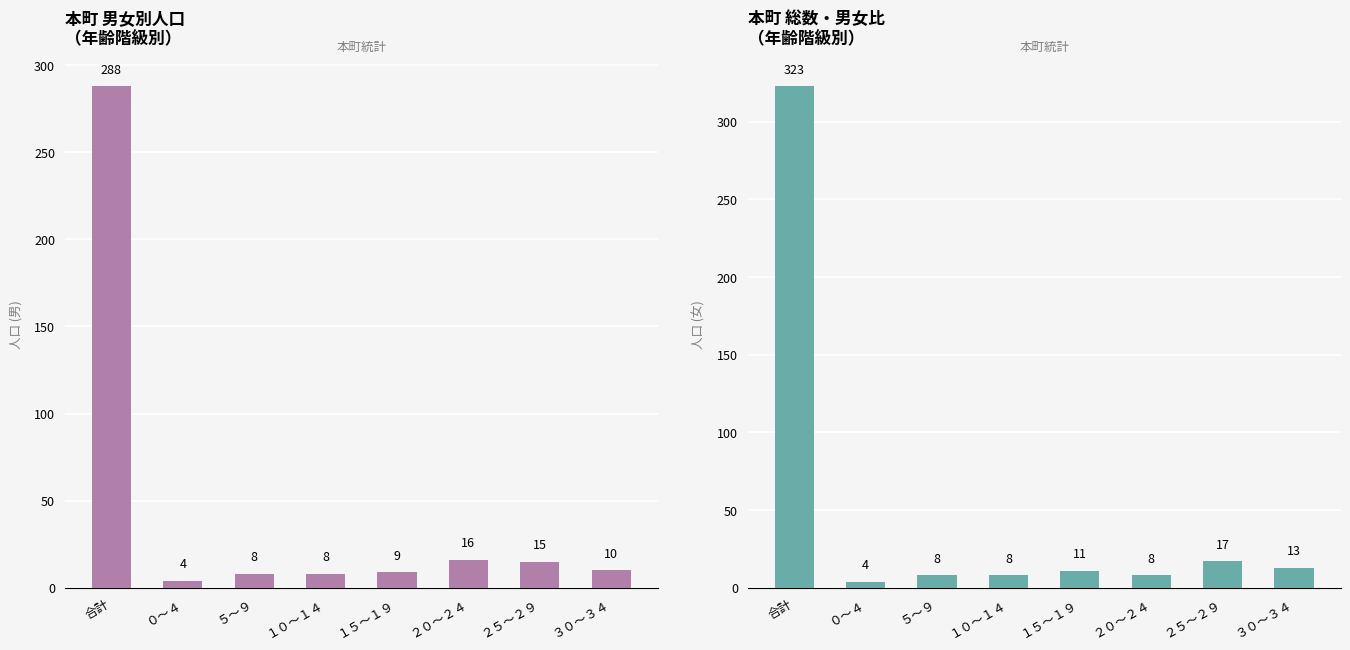

At how many categories does at least one series exceed 190?

1